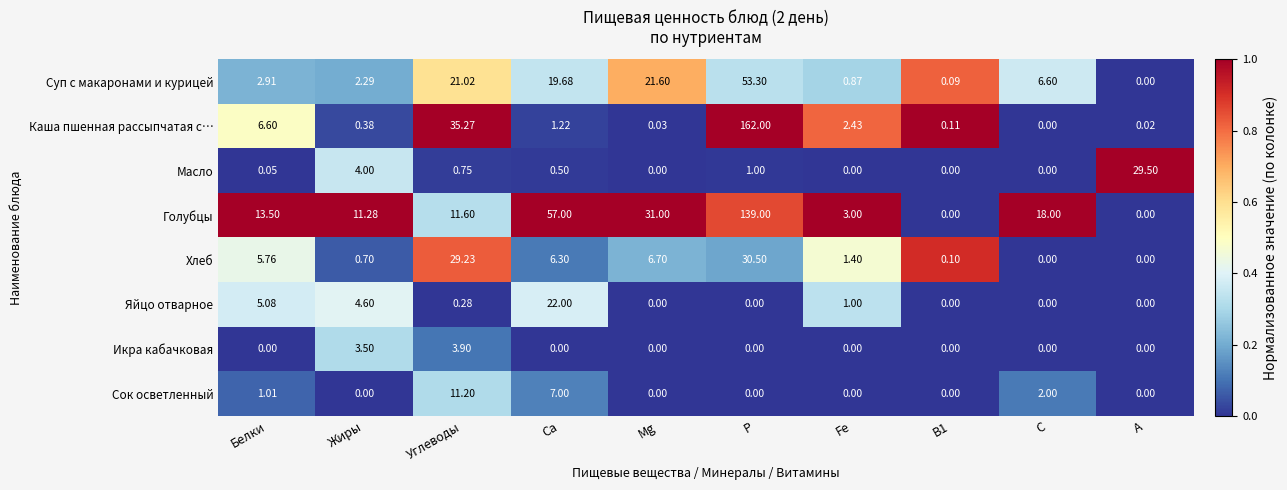

At which label is Суп с макаронами и курицей closest to 26?

Mg